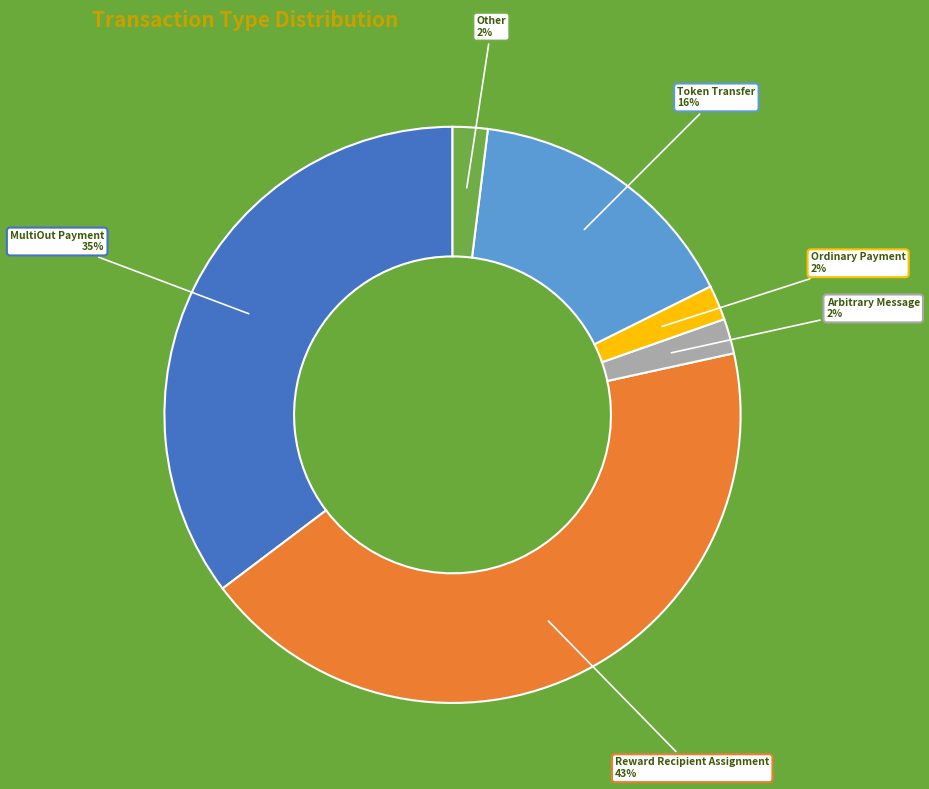

What is the ratio of the value at Token Transfer to the value at Ordinary Payment?

8.0